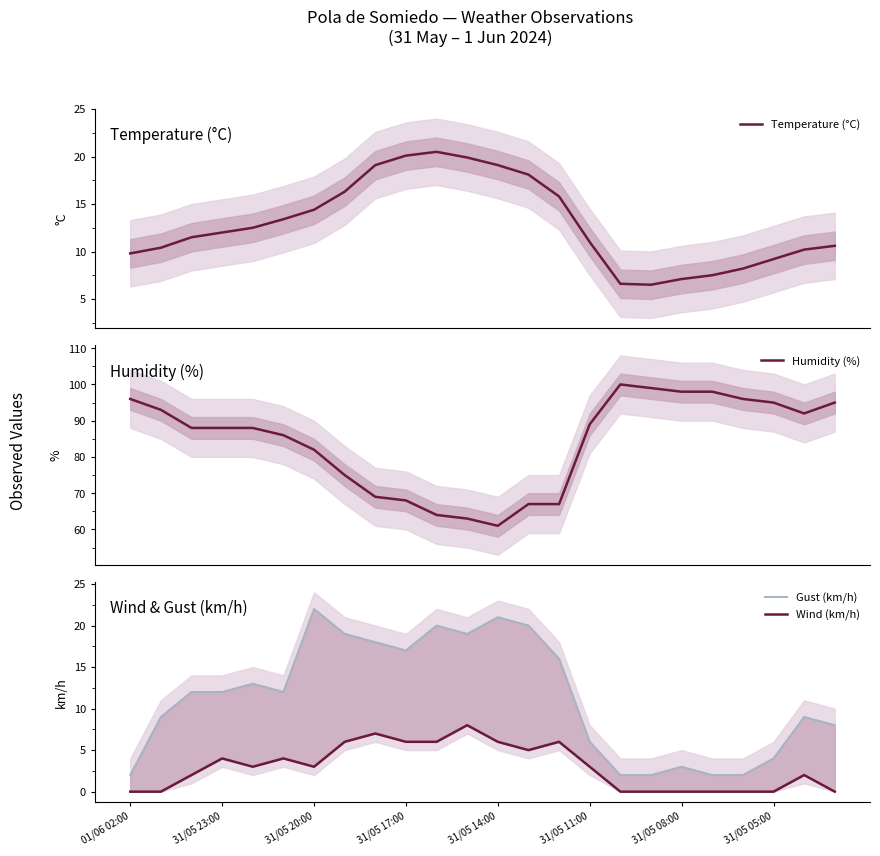

What is the difference between the maximum and minimum values in the Gust (km/h) series?

20.0